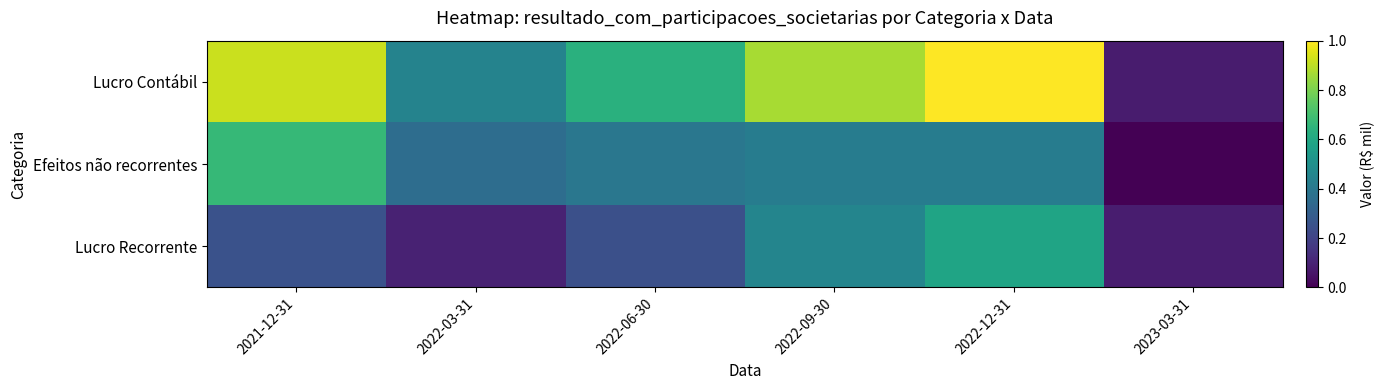

Which series changed the most between 2022-03-31 and 2022-12-31?

Lucro Contábil